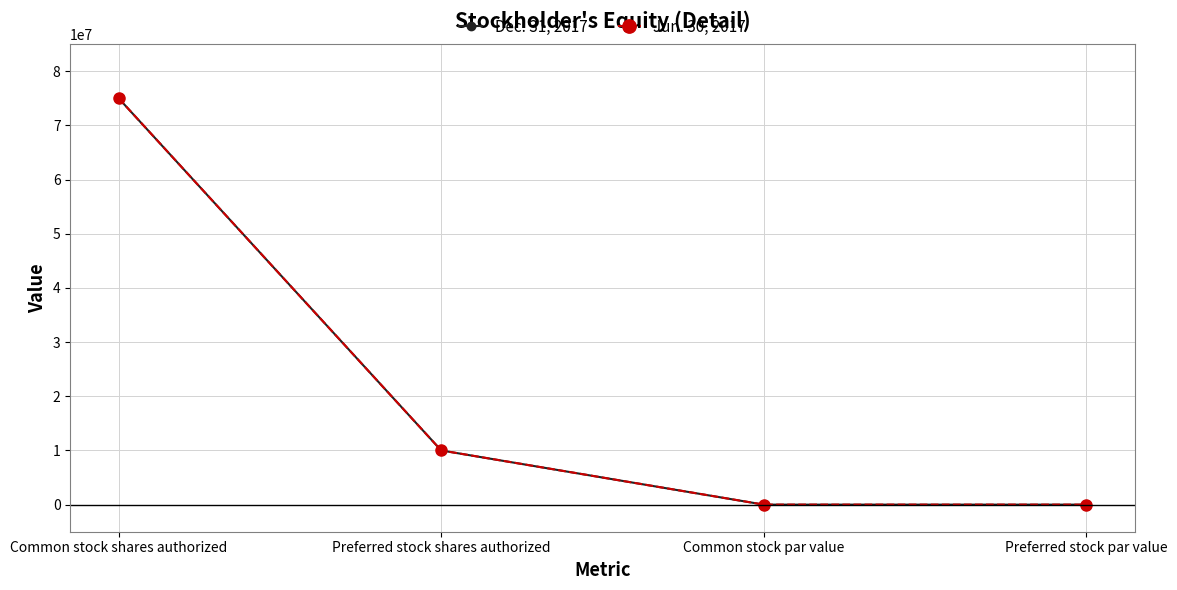

What position from the right is Preferred stock par value?

1